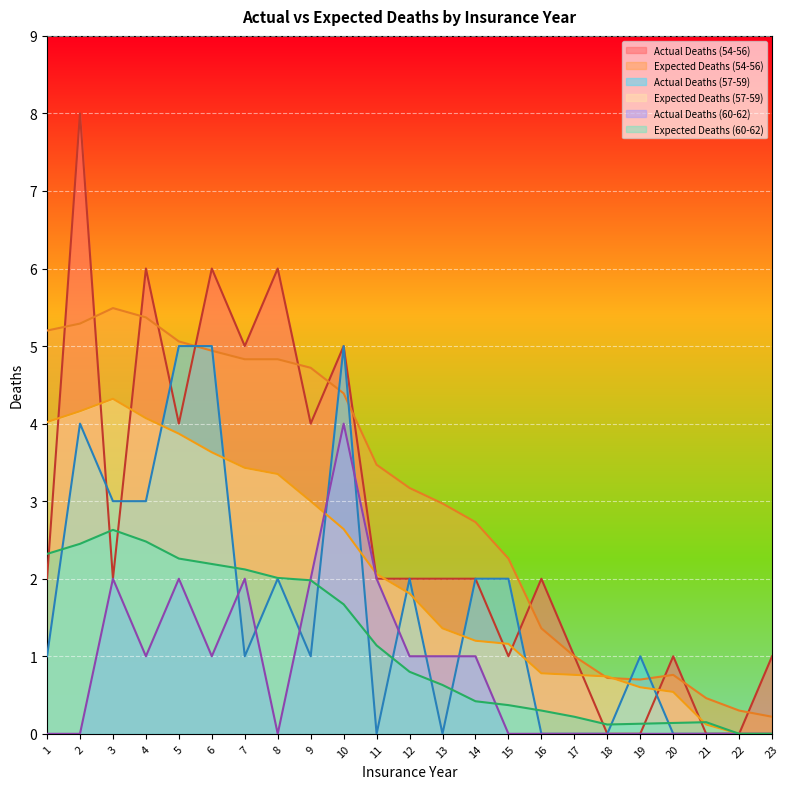

True or false: Actual Deaths (54-56) has more than 0 interior local peaks.

True